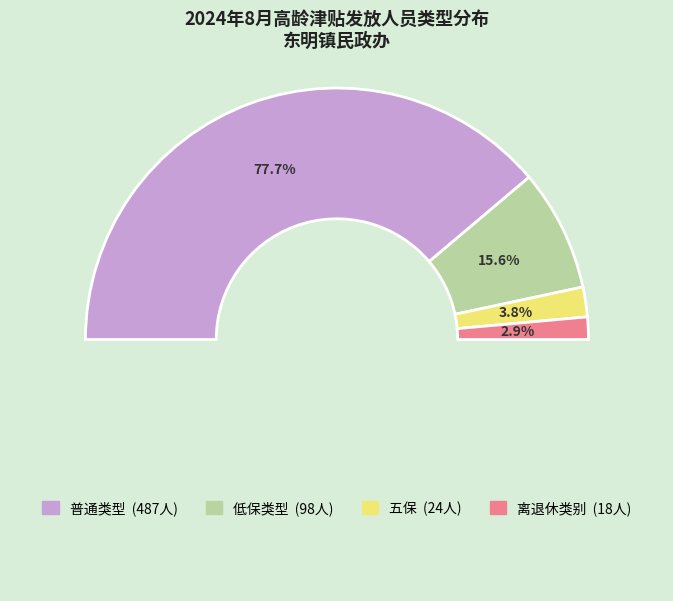

To the nearest percent, what portion does 离退休类别 represent?

3%